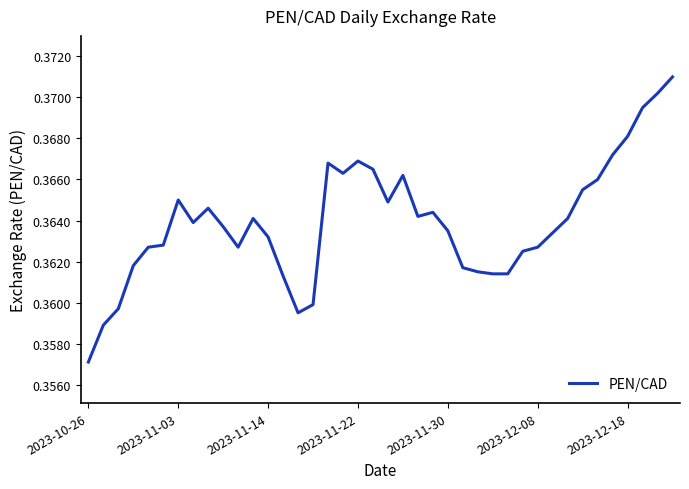

Does the chart have visible grid lines?

No